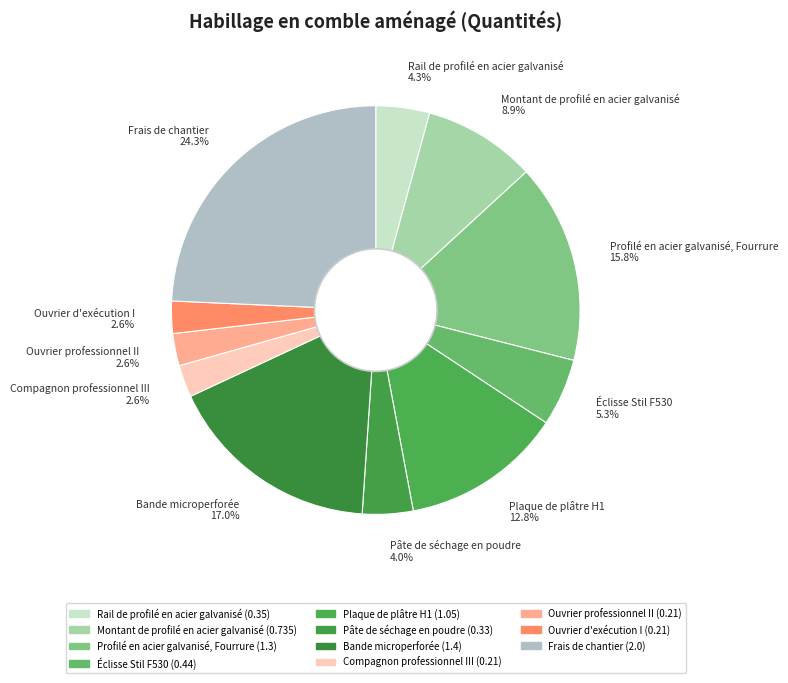

What percentage is NOT represented by Ouvrier d'exécution I 2.6%?

97.4%